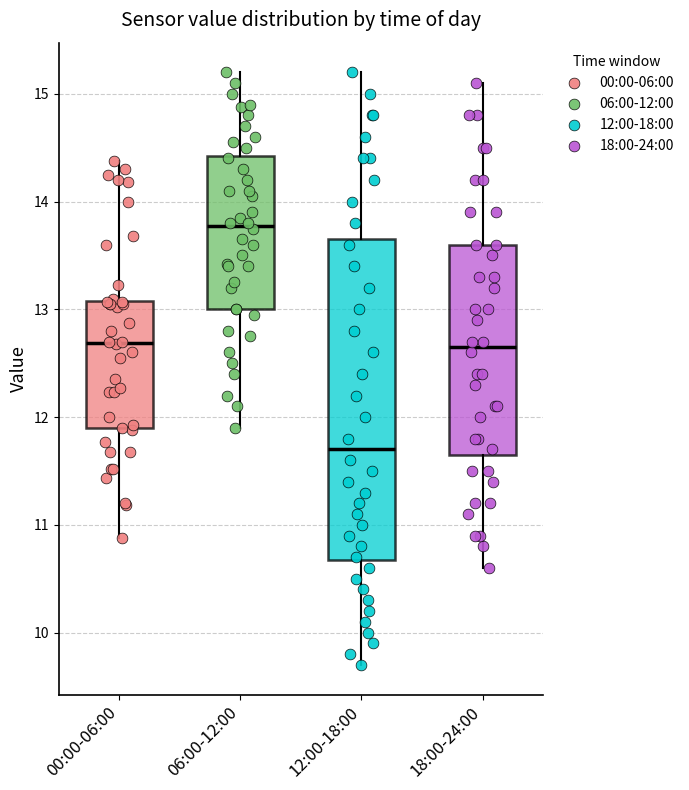

Reading left to right, read every box against the y-axis: the position of its median line, the range the box covers, and the ends of its whiskers. The values are not printed on the chart, so give them approximately, as read against the axis.

00:00-06:00: median 12.7, box 11.9 to 13.1, whiskers 10.9 to 14.4
06:00-12:00: median 13.8, box 13.0 to 14.4, whiskers 11.9 to 15.2
12:00-18:00: median 11.7, box 10.7 to 13.7, whiskers 9.7 to 15.2
18:00-24:00: median 12.7, box 11.7 to 13.6, whiskers 10.6 to 15.1